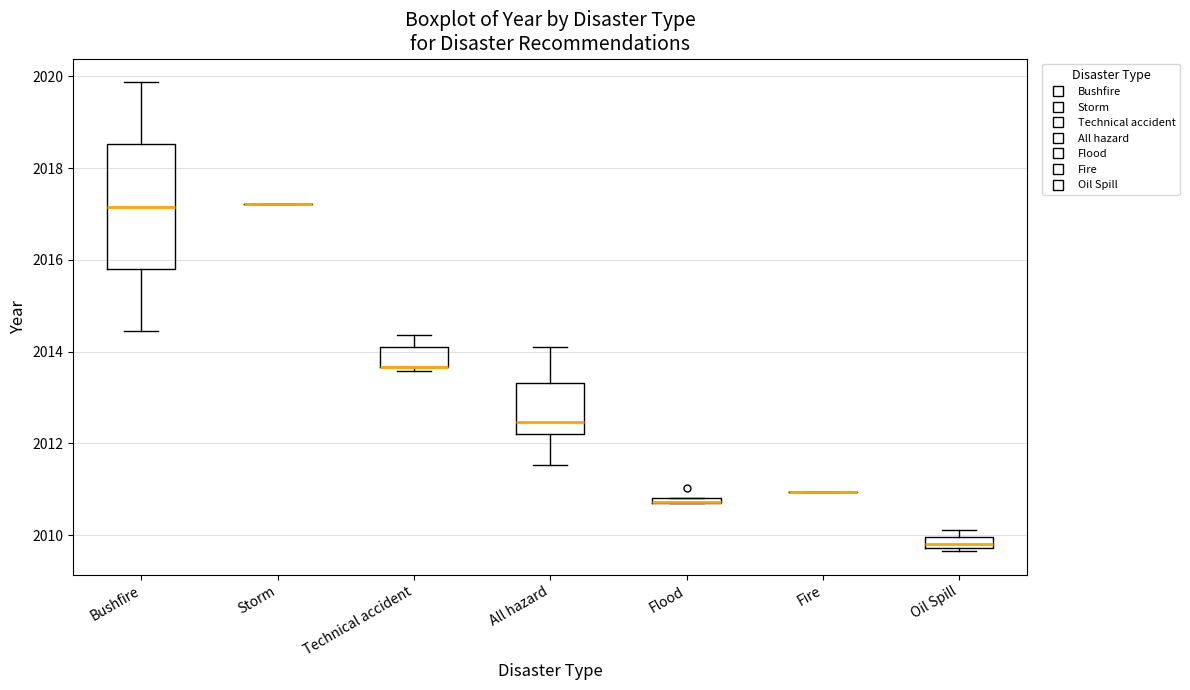

Comparing the boxes themselves (not the whiskers), which one is the tallest?

Bushfire